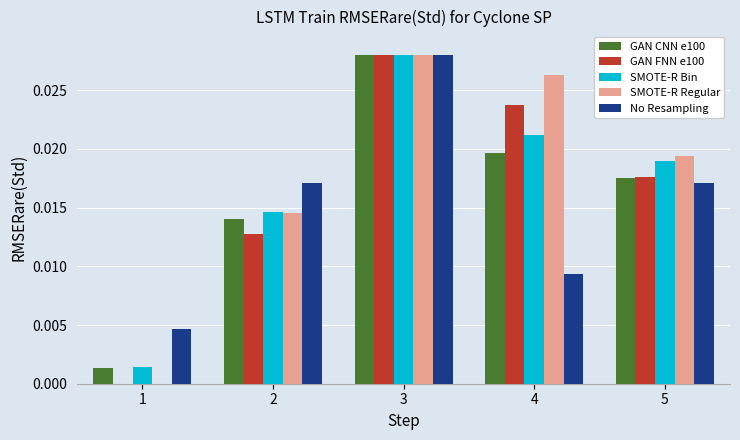

At which label does GAN FNN e100 reach its peak?

3